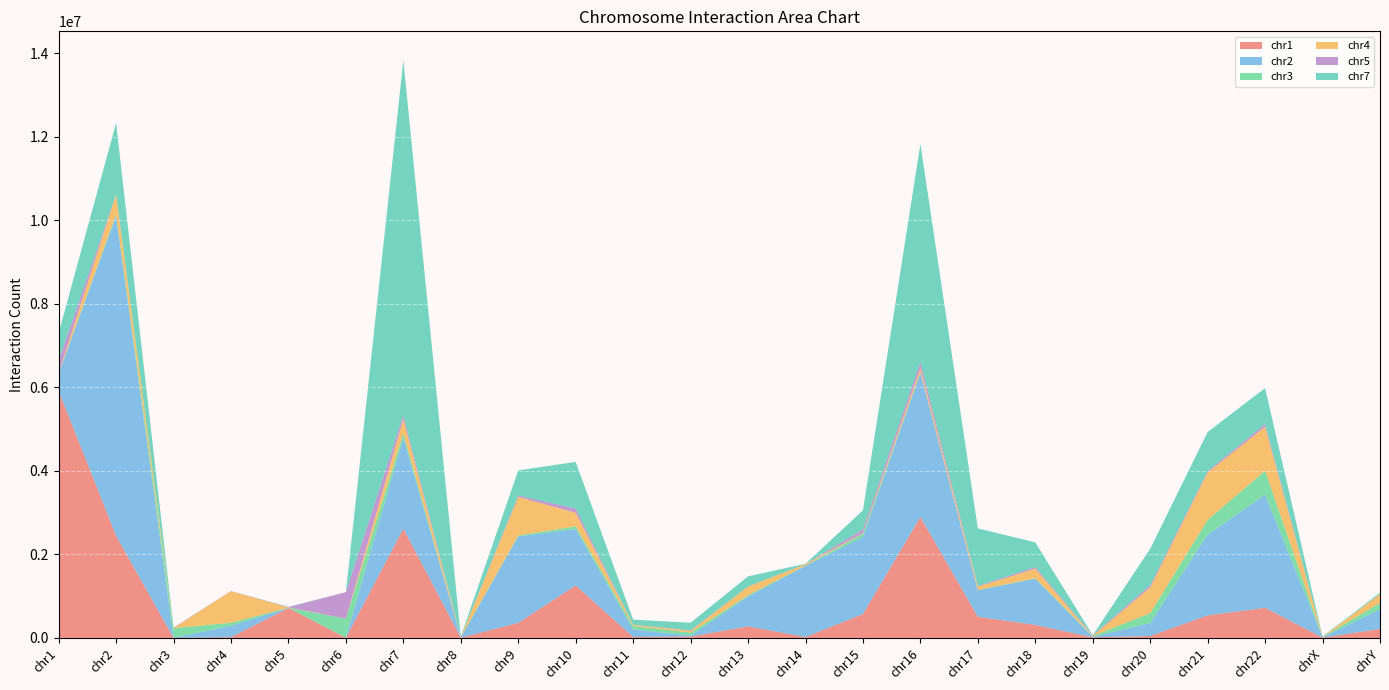

Reading left to right, extract all data points from this chart.

chr1: 5914666	2445320	0	19984	716145	4323	2617319	5335	360315	1257800	21440	32046	276758	22238	572454	2897130	506591	311620	14705	45995	540265	720649	7881	215156
chr2: 418546	7656803	4196	269141	4190	3136	2174068	5936	2071813	1348841	183115	21719	717570	1705853	1842952	3456920	635389	1105171	11715	309912	1933824	2708446	7027	470863
chr3: 1584	39234	229381	74490	3879	453756	102294	3100	20703	66570	80509	74148	26892	6365	85140	4779	5330	12606	19077	236180	353719	572033	8084	152653
chr4: 8958	477504	3803	757590	6583	0	347682	6449	923789	324375	28328	42706	207931	32574	7358	97889	79817	230317	3309	619510	1136148	1054960	1044	209277
chr5: 298079	7093	9186	2902	7161	635657	93305	3600	33429	99606	1382	10046	4297	2585	90222	148351	15979	37173	16623	53417	32226	63410	0	2724
chr7: 661676	1707343	1478	961	8031	0	8500628	8398	601699	1118096	123734	184230	241415	7121	458617	5225327	1380503	592306	0	870524	934480	864220	10825	32191